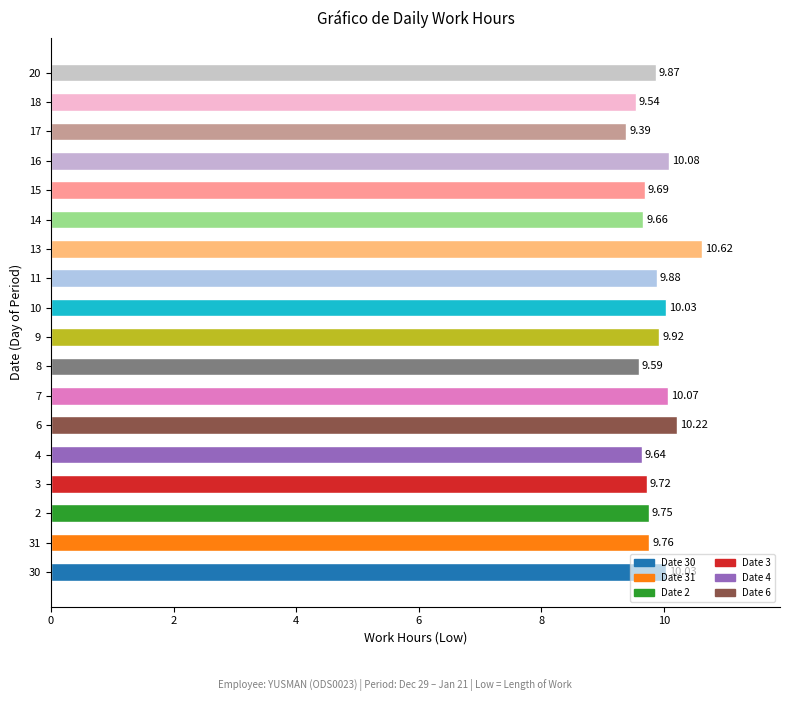

Which has a higher value, 31 or 7?

7